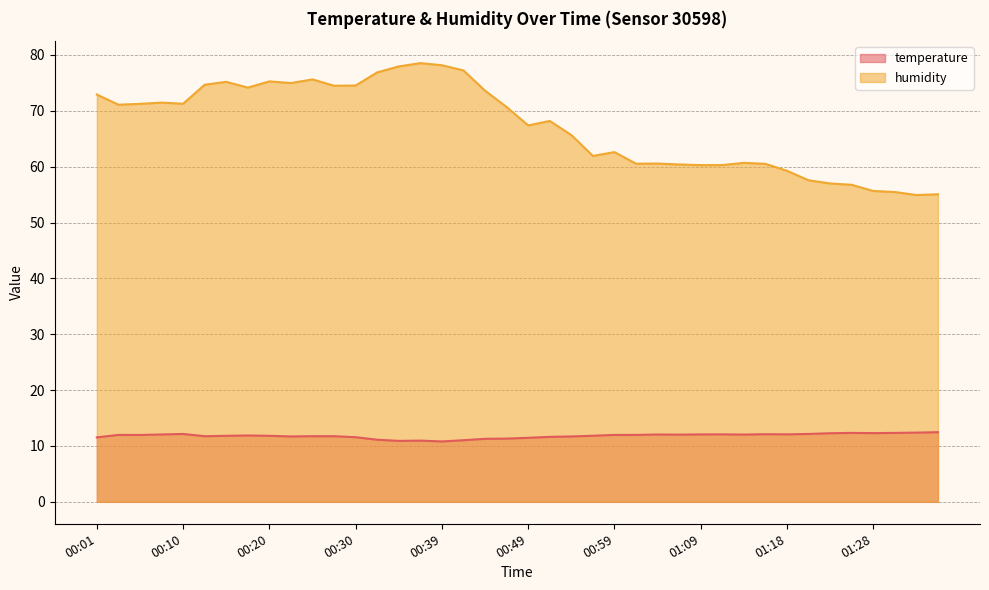

What position from the left is 00:18?

8